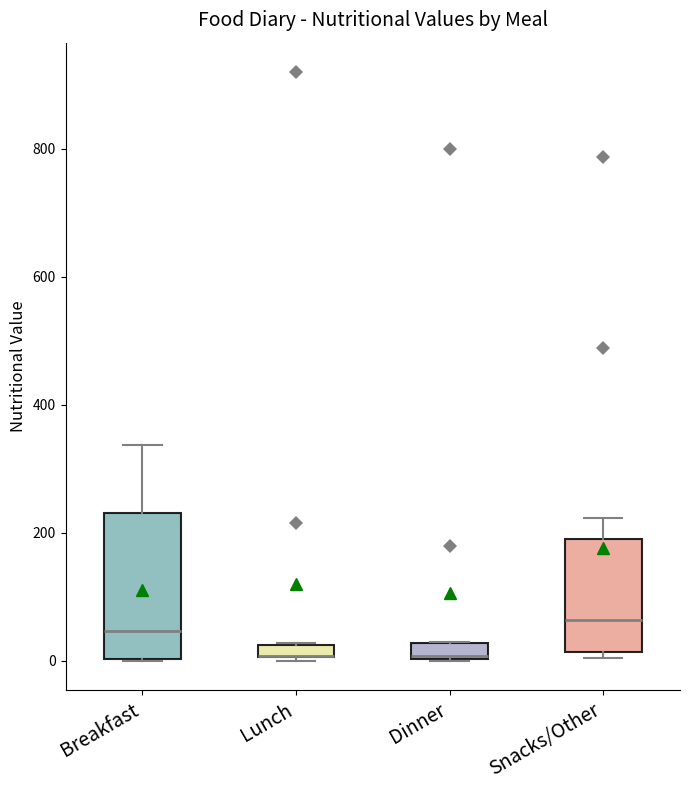

Where is the lower edge of the box for Lunch on the y-axis? The values are not printed on the chart, so give them approximately, as read against the axis.

0